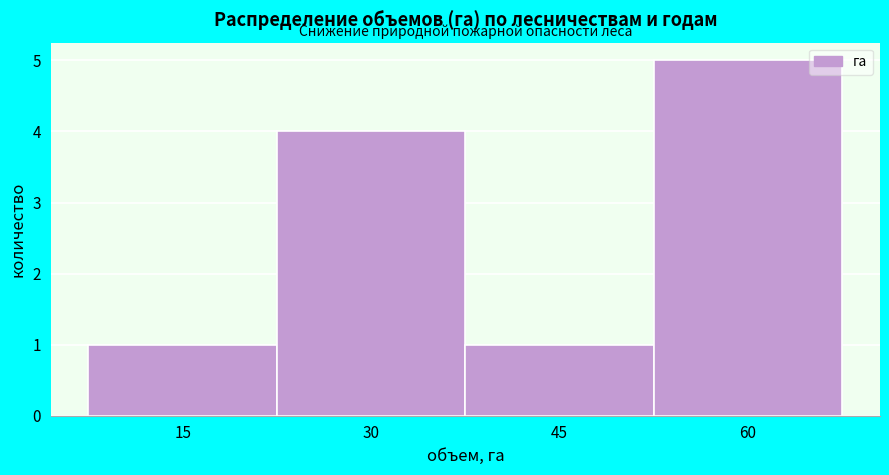

Reading right to left, extract all data points from this chart.

5	1	4	1